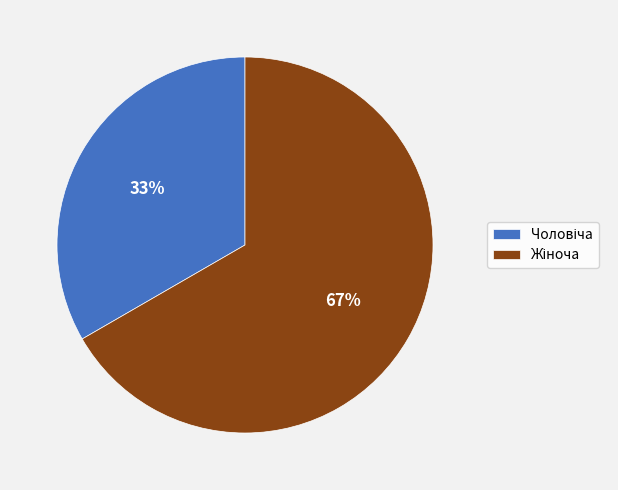

To the nearest percent, what is the average slice percentage?

50%